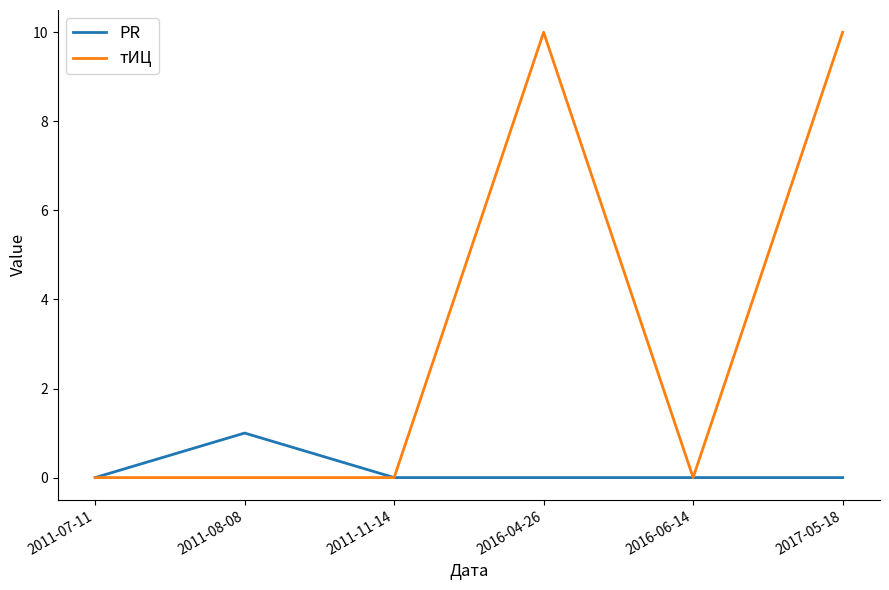

True or false: тИЦ has a value of 0 at 2011-07-11.

True